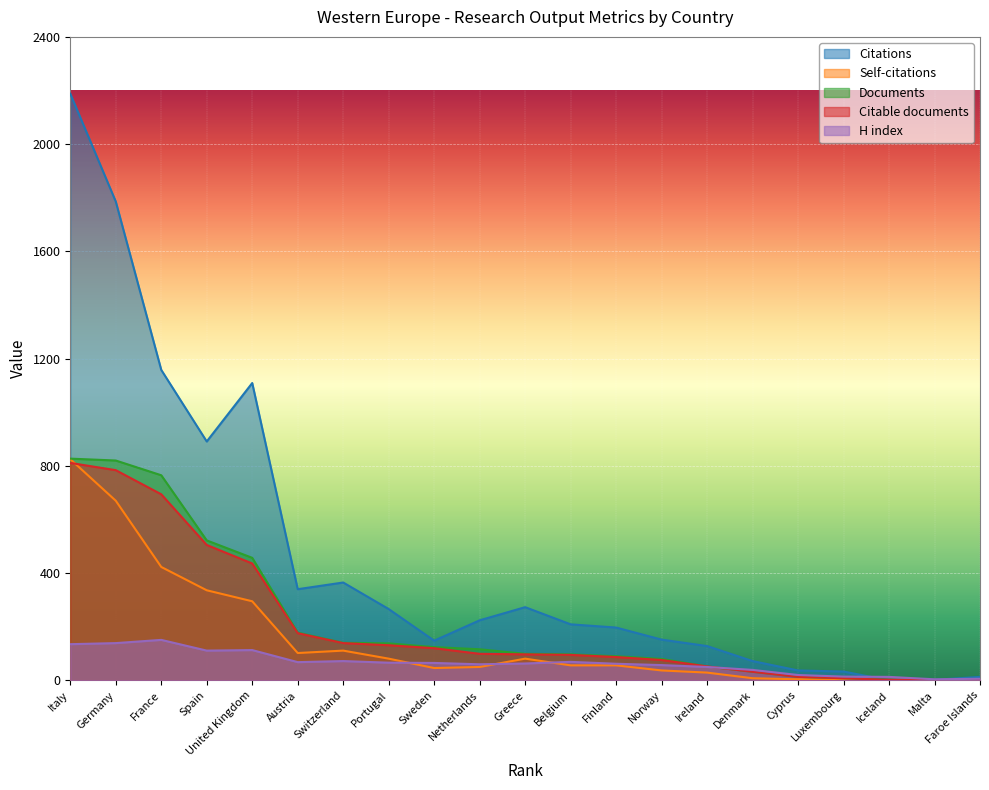

How many lines are shown in the chart?

5